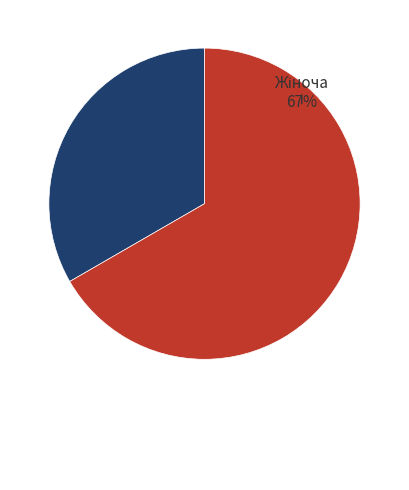

To the nearest percent, what percentage of the pie is Чоловіча?

33%